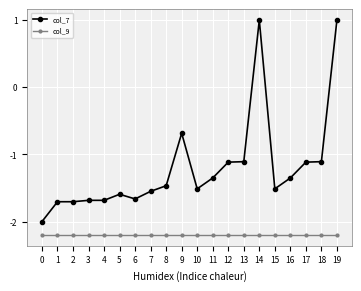

What is the difference between the maximum and minimum values in the col_7 series?

3.0